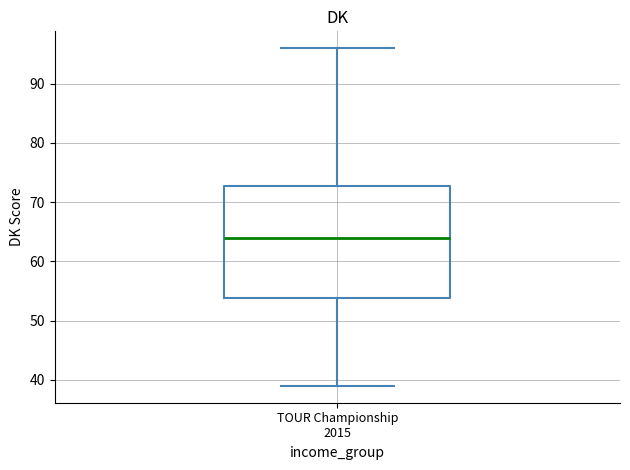

Transcribe this box plot: give where the median line is, the range the box spans, and where the two whiskers end, as read against the y-axis. The values are not printed on the chart, so give them approximately, as read against the axis.

median 64, box 54 to 73, whiskers 39 to 96